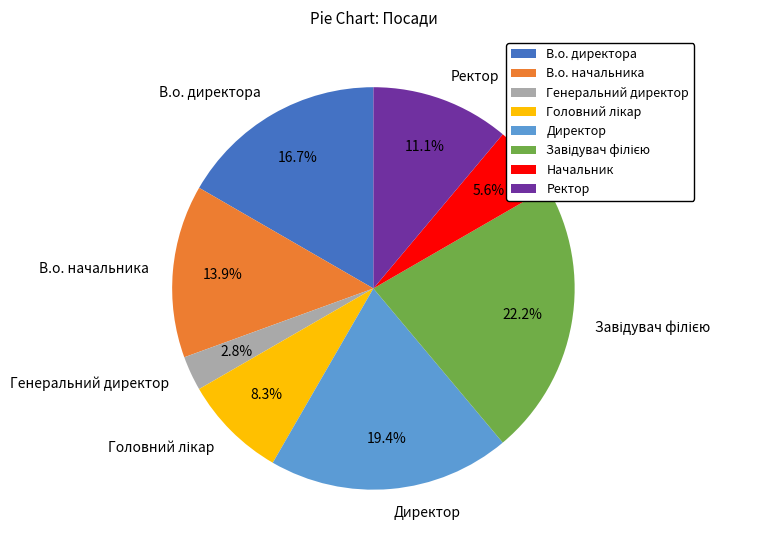

Count the number of slices in the pie.

8